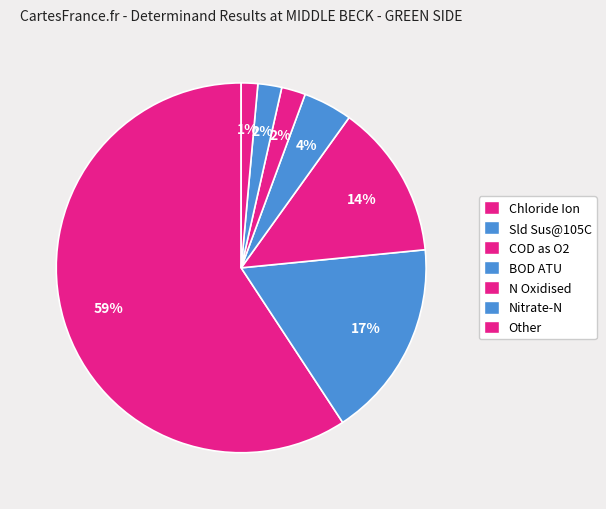

Count the number of slices in the pie.

7